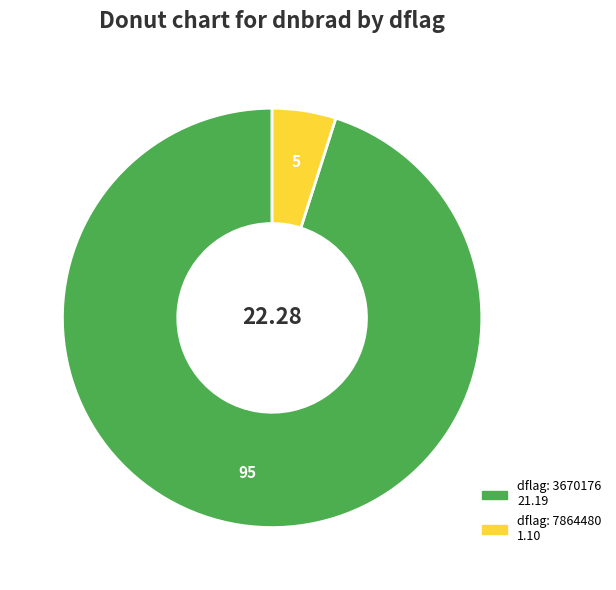

Does any single category account for the majority?

Yes